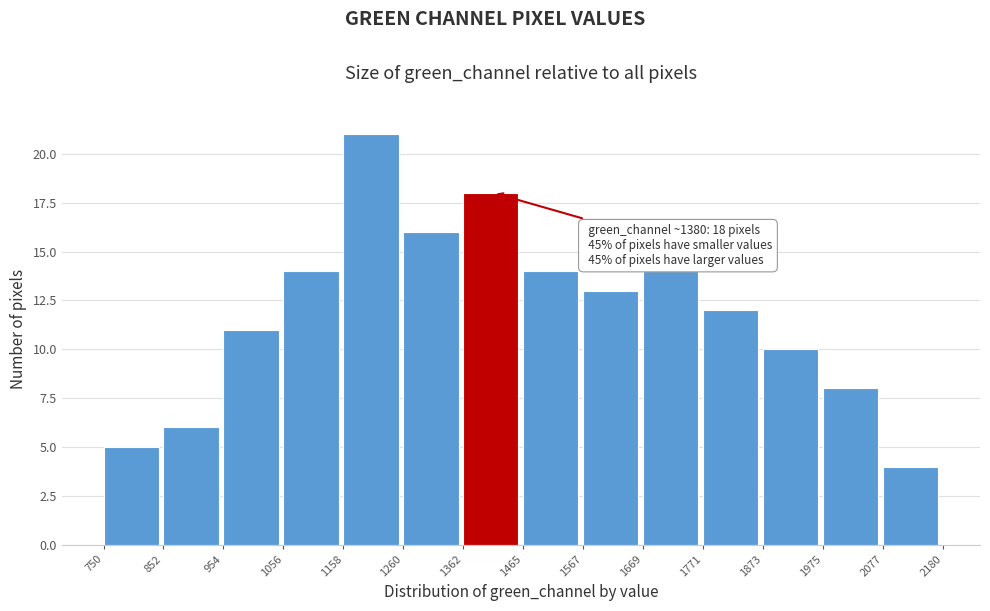

Over which range of the x-axis is the bar tallest?

1158 to 1260